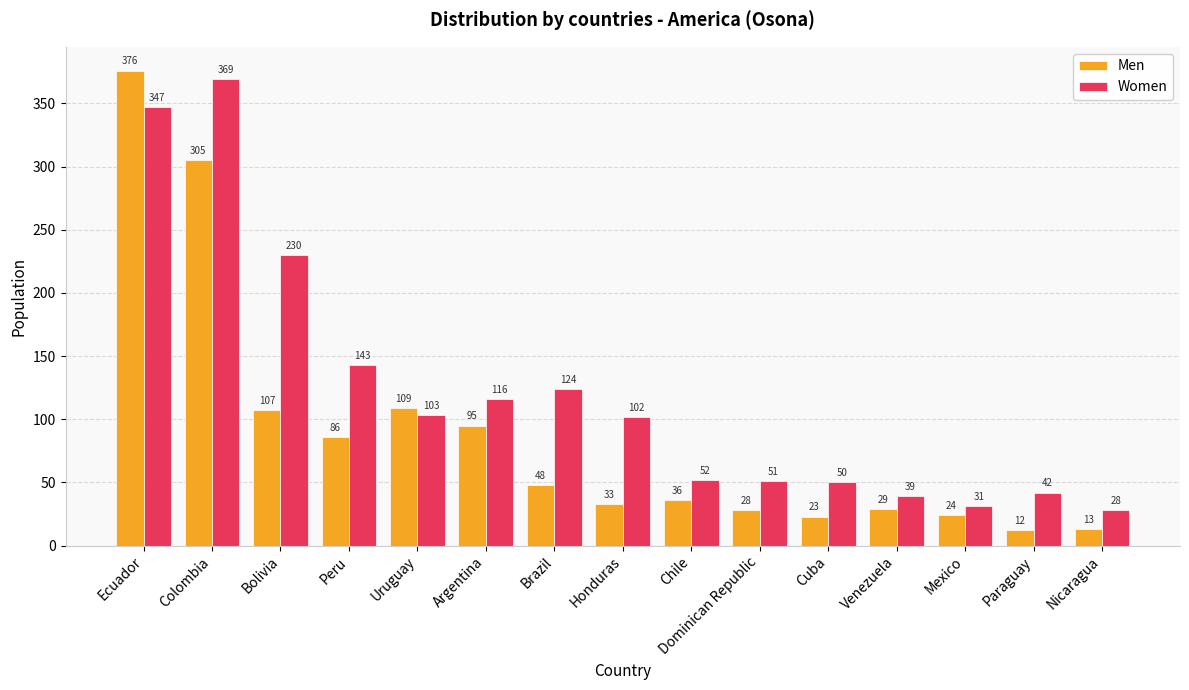

List the labels in order of Men value, smallest first.

Paraguay, Nicaragua, Cuba, Mexico, Dominican Republic, Venezuela, Honduras, Chile, Brazil, Peru, Argentina, Bolivia, Uruguay, Colombia, Ecuador